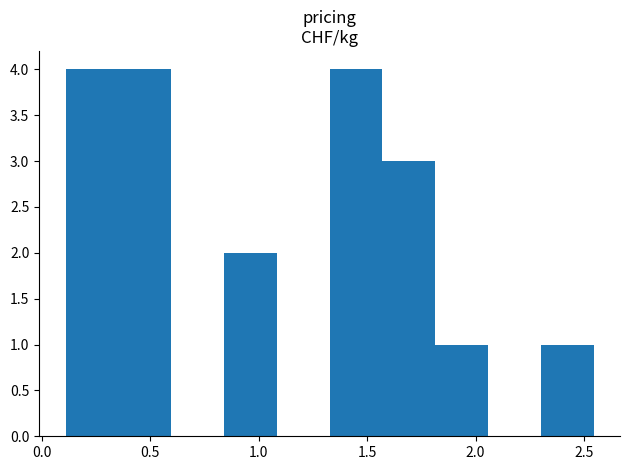

Reading left to right, transcribe this chart: for each bar, give the range it covers on the x-axis and its height. Neither the bar edges nor the heights are printed on the chart, so give them approximately, as read against the axes.

0.10 to 0.35: 4
0.35 to 0.60: 4
0.60 to 0.85: 0
0.85 to 1.10: 2
1.10 to 1.35: 0
1.35 to 1.55: 4
1.55 to 1.80: 3
1.80 to 2.05: 1
2.05 to 2.30: 0
2.30 to 2.55: 1